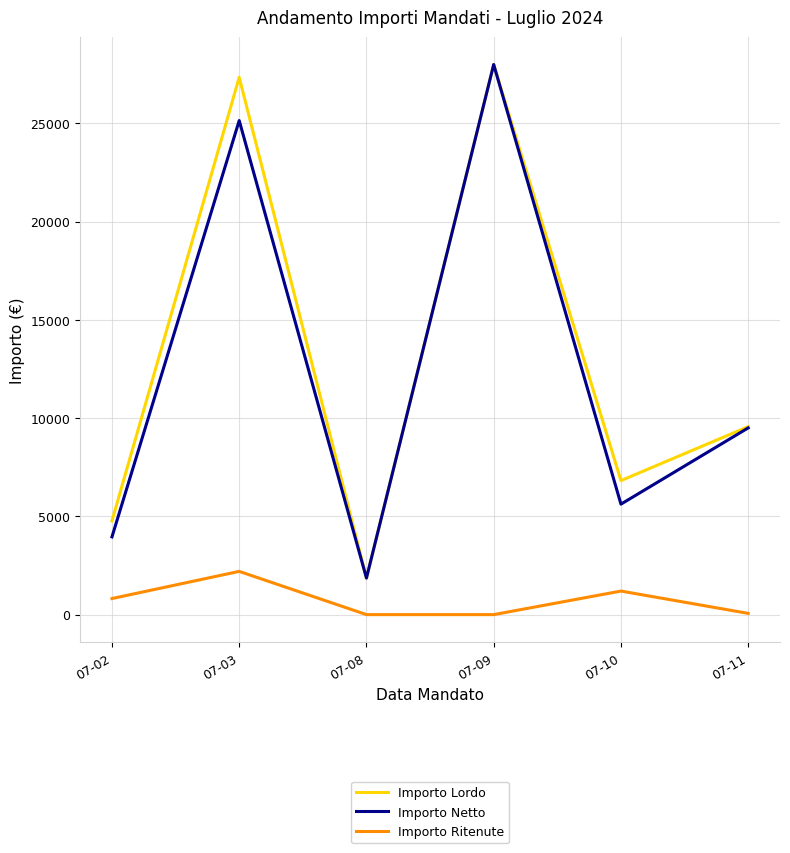

What is the sum of all Importo Netto values?

74065.8